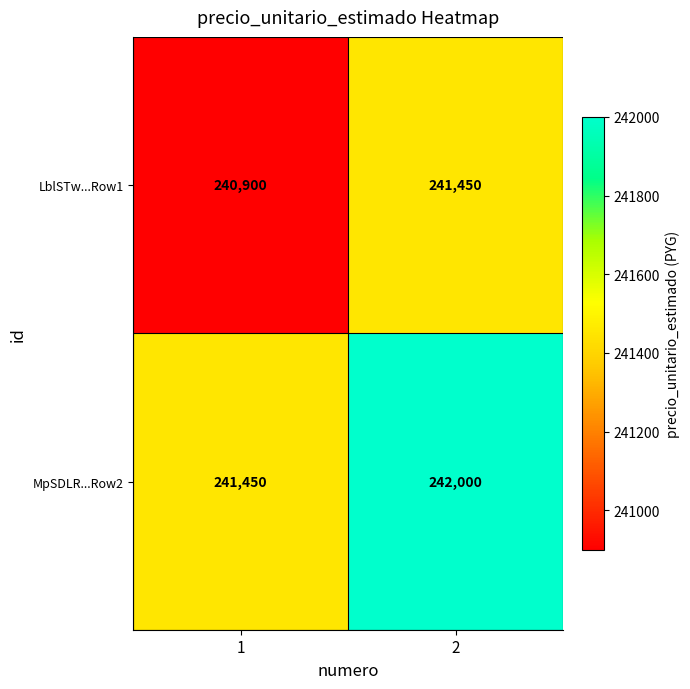

What is the sum of all MpSDLR...Row2 values?

483450